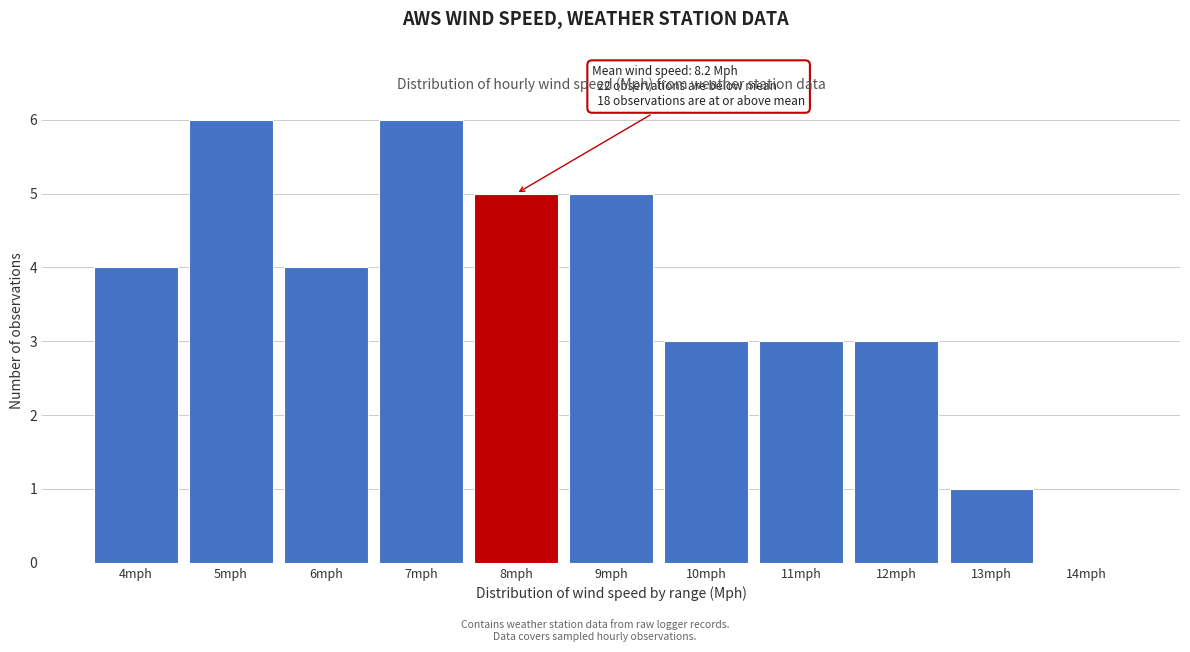

Reading left to right, list all the values displayed in this chart.

4mph=4	5mph=6	6mph=4	7mph=6	8mph=5	9mph=5	10mph=3	11mph=3	12mph=3	13mph=1	14mph=0